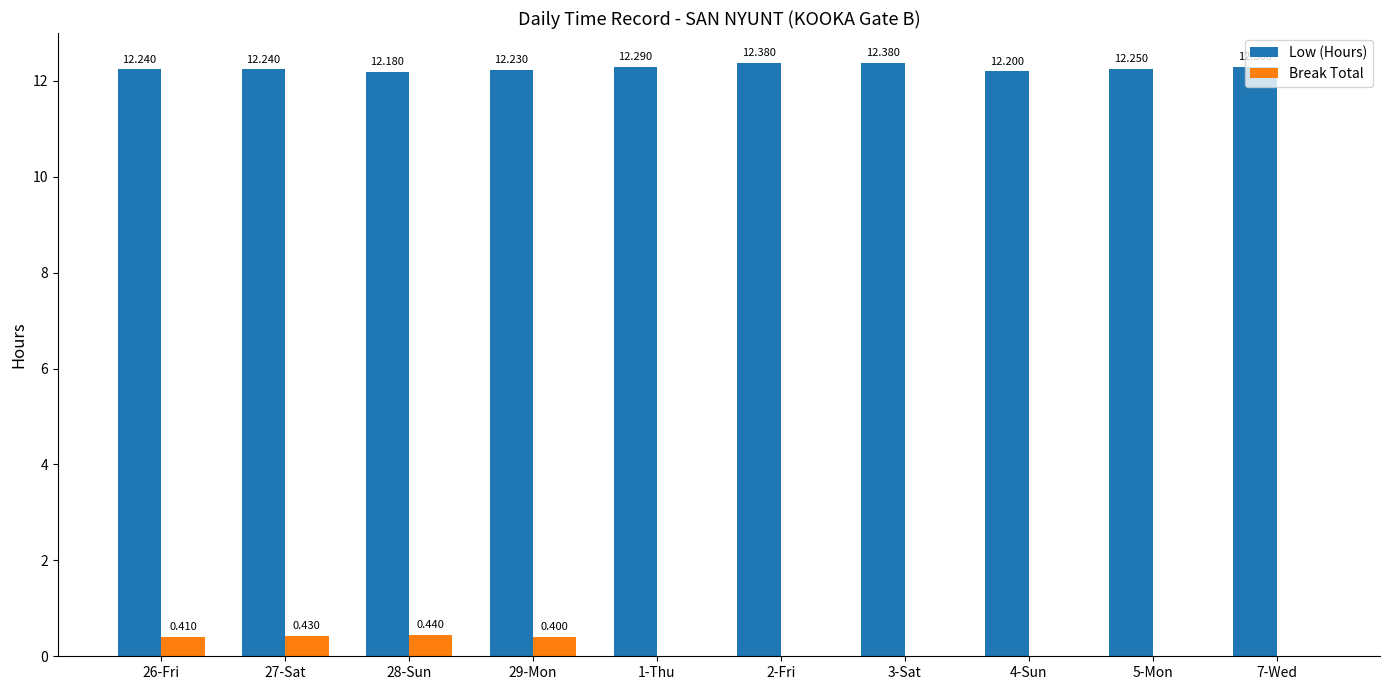

True or false: Low (Hours) has a value of 12.3 at 1-Thu.

True